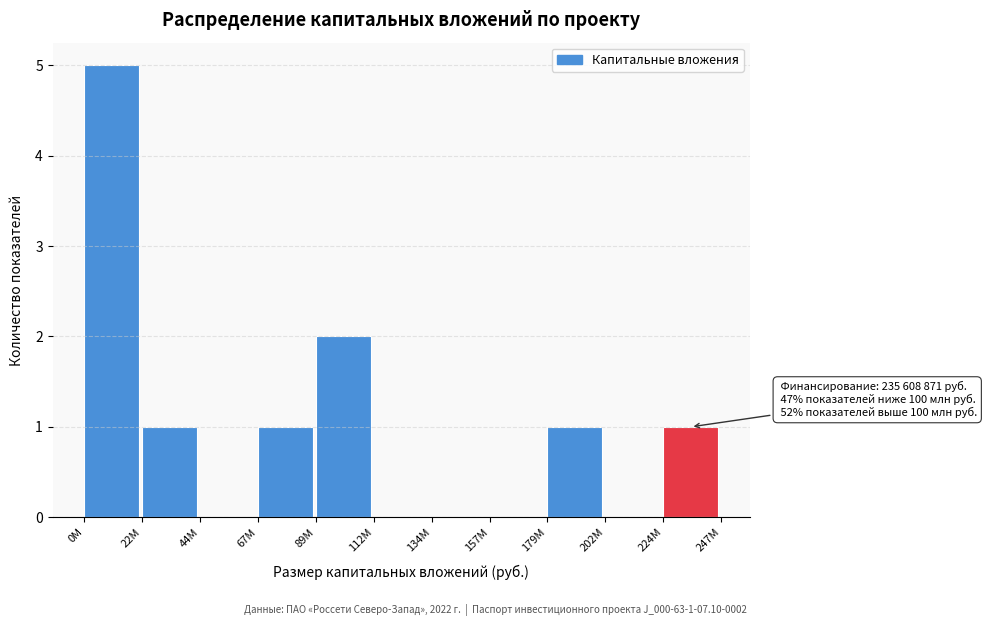

Reading left to right, extract all data points from this chart.

0M=5	22M=1	44M=0	67M=1	89M=2	112M=0	134M=0	157M=0	179M=1	202M=0	224M=1